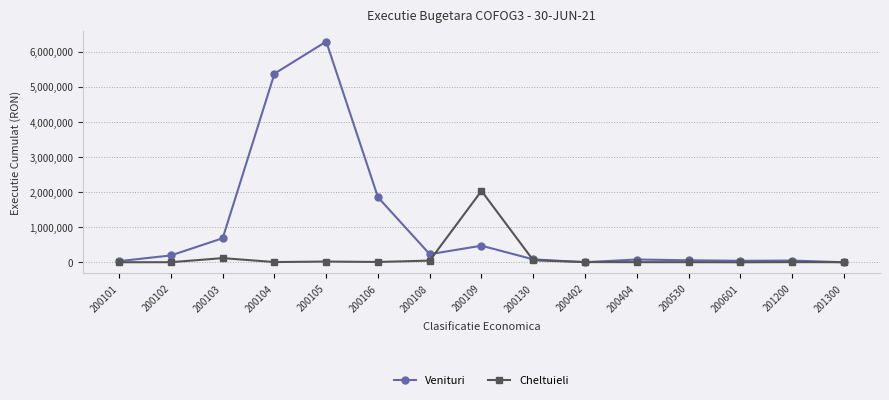

What is the spread (max minus min) of values at 200109?

1561692.5